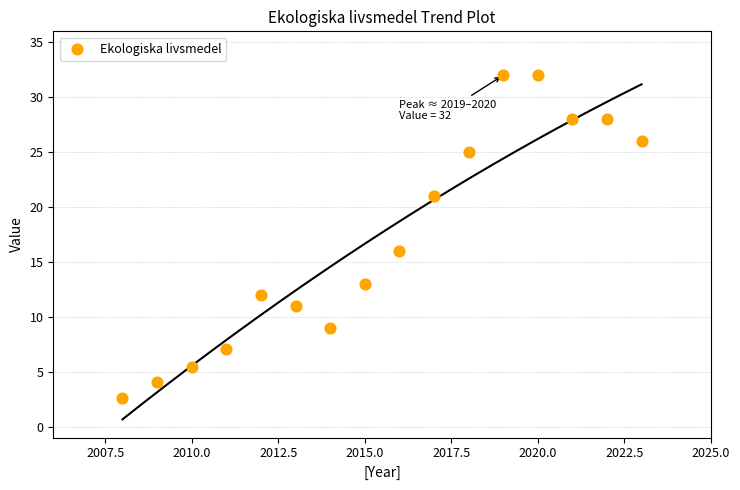

What Y value in the scatter plot is closest to 17?

16.0